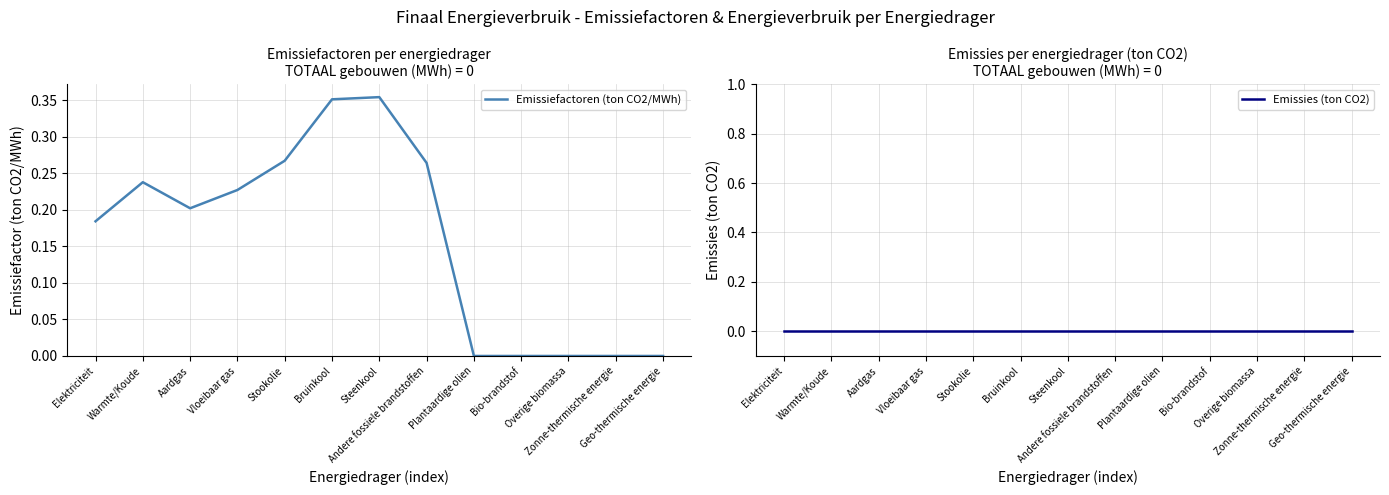

The value of Emissies (ton CO2) at Geo-thermische energie is 0.0. True or false?

True